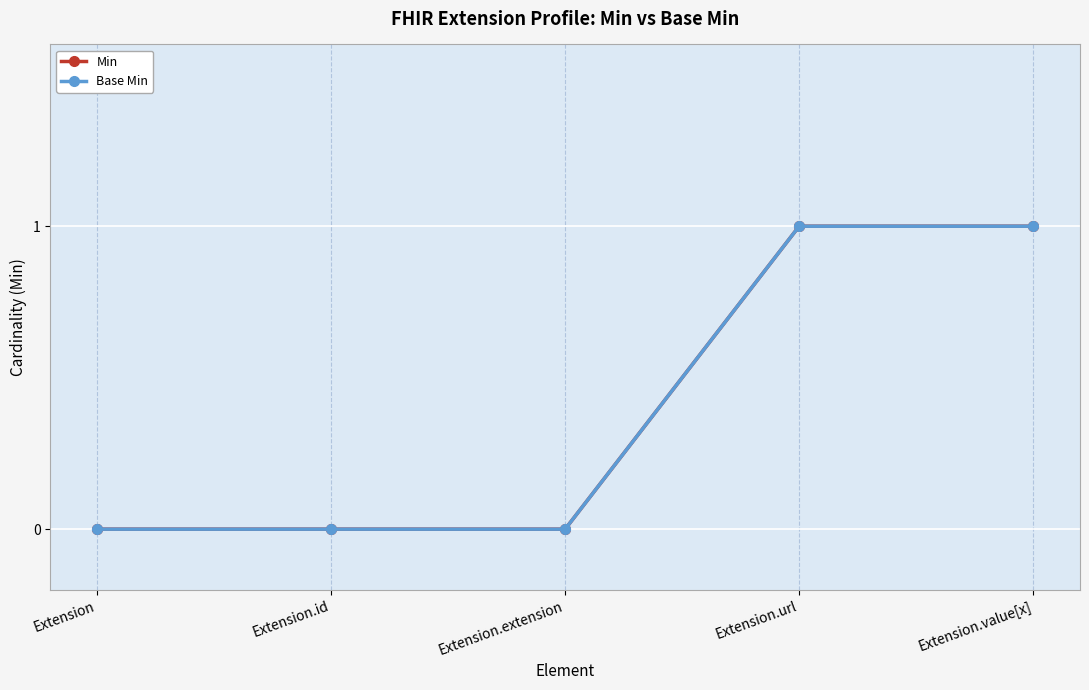

What is the sum of the Min values at Extension and Extension.url?

1